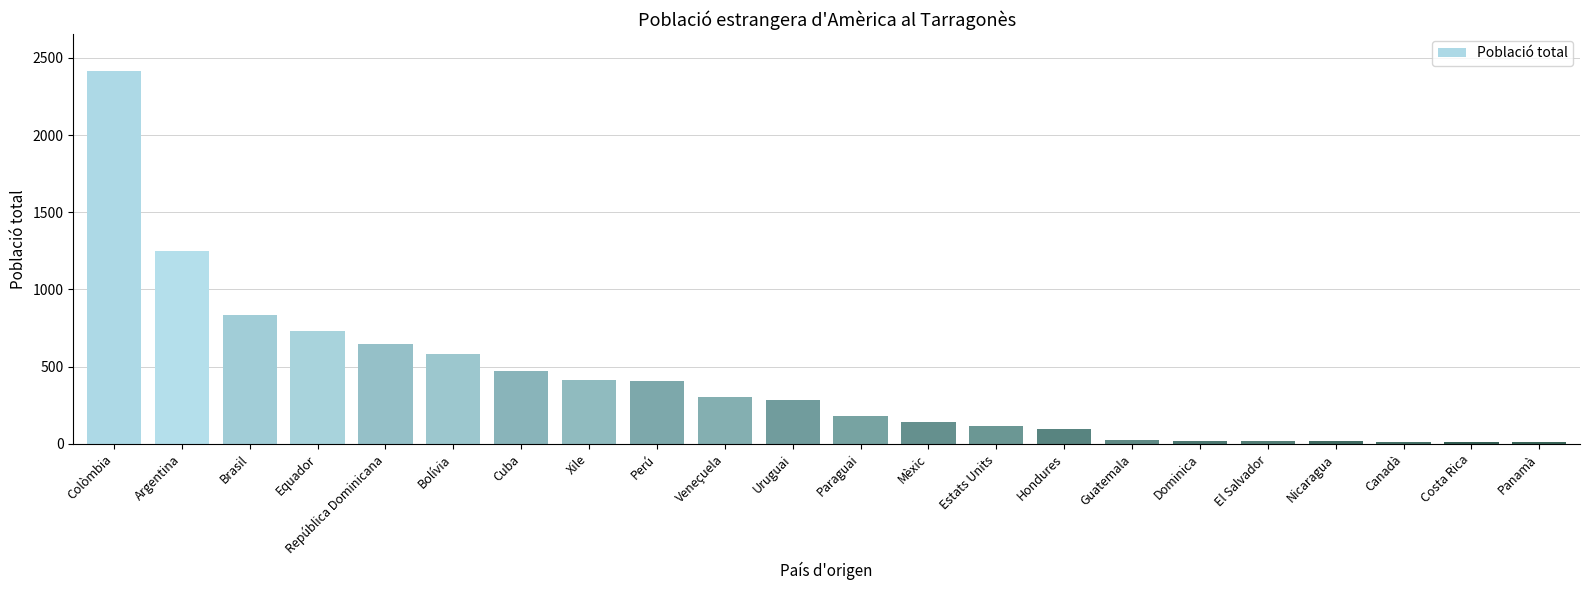

How many data points does each series have?

22